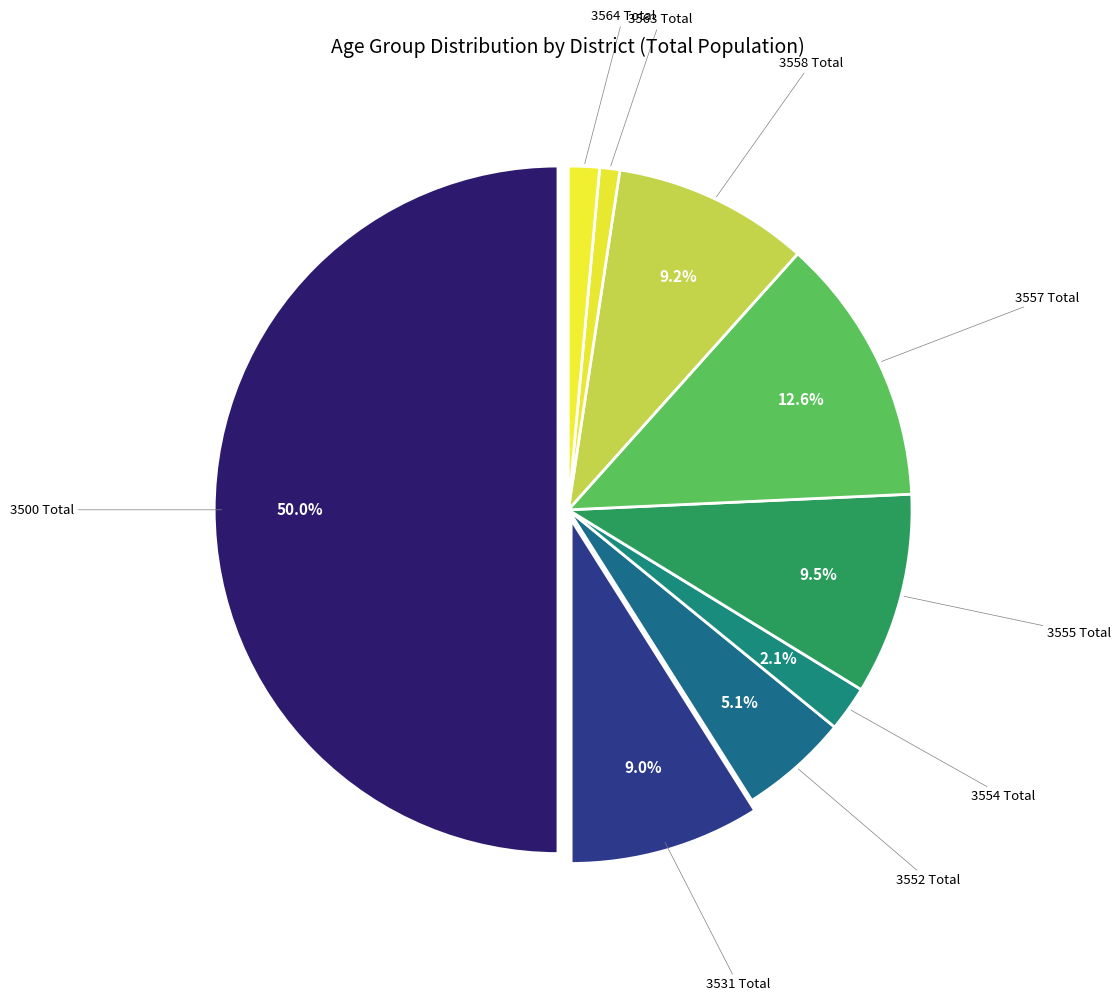

How many slices are in this pie chart?

9